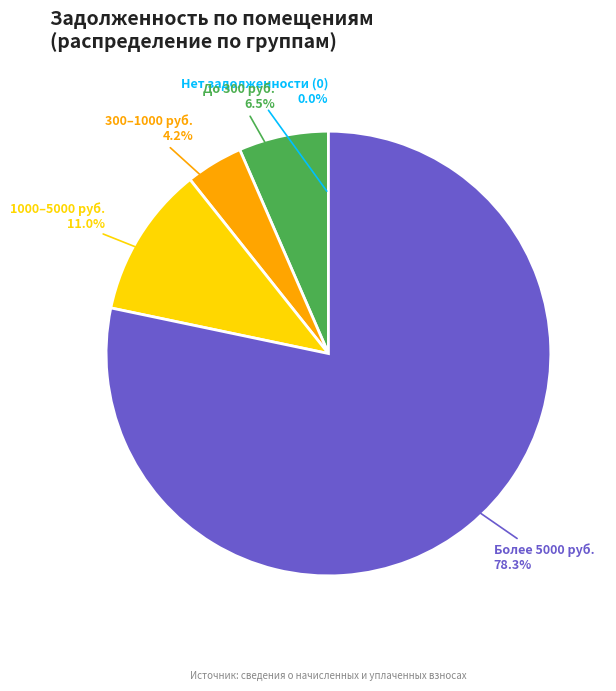

Is there any slice that represents more than half of the pie?

Yes